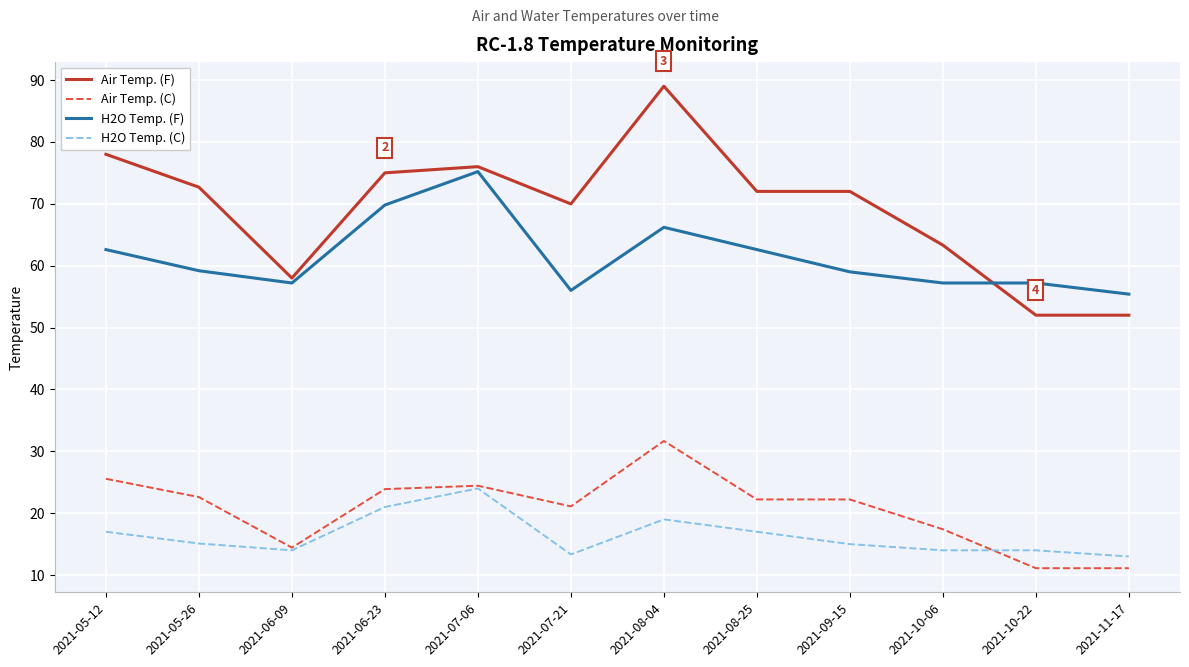

Which label corresponds to the largest value in the chart?

2021-08-04